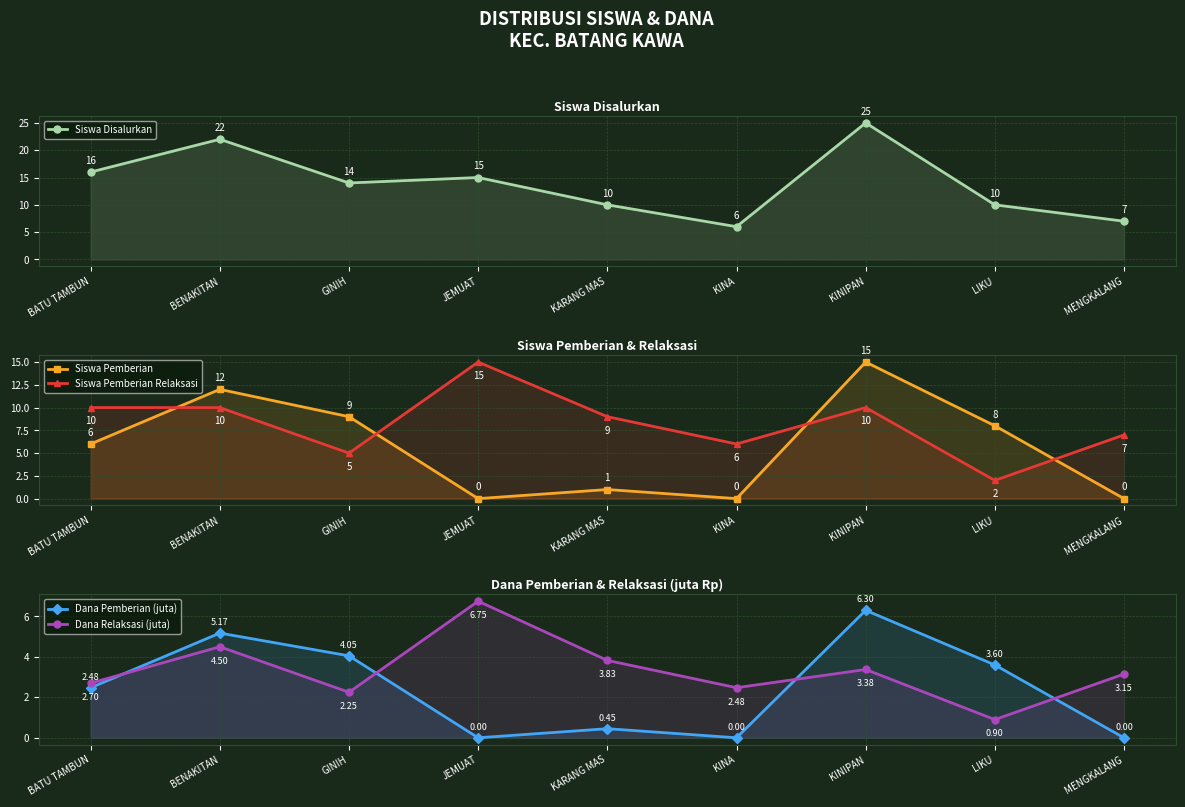

Which series has the widest spread of values?

Siswa Disalurkan